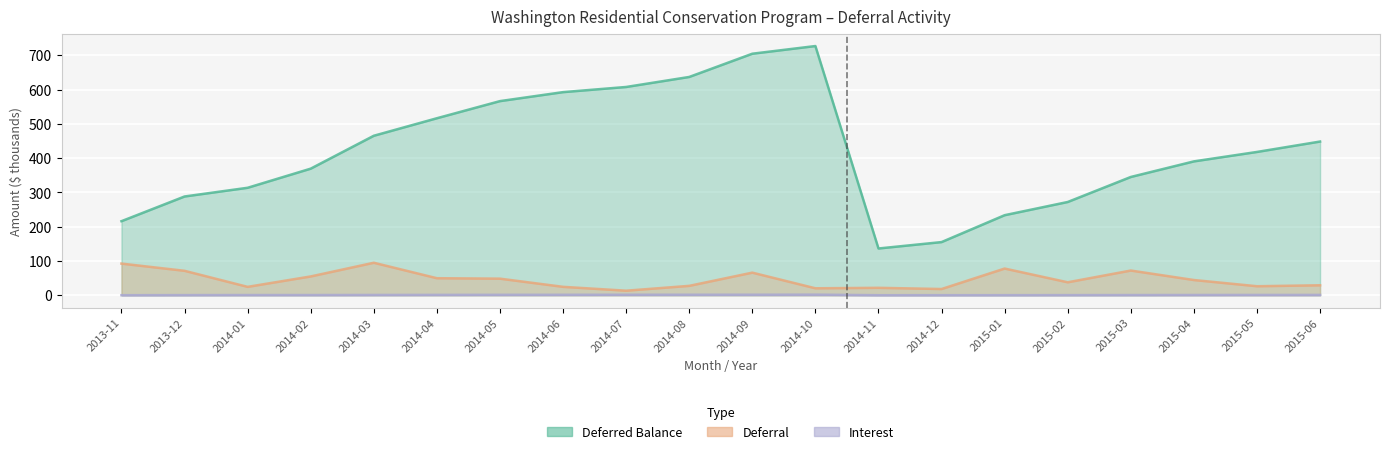

Between 2014-06 and 2015-06, which series saw the biggest shift?

Deferred Balance